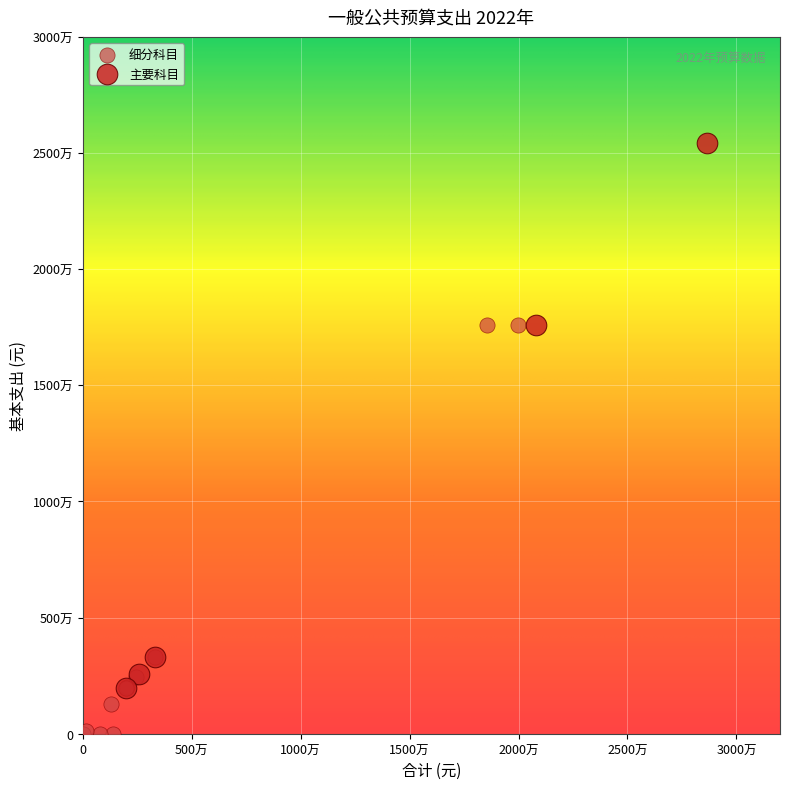

What are all the series names shown in the legend?

细分科目, 主要科目